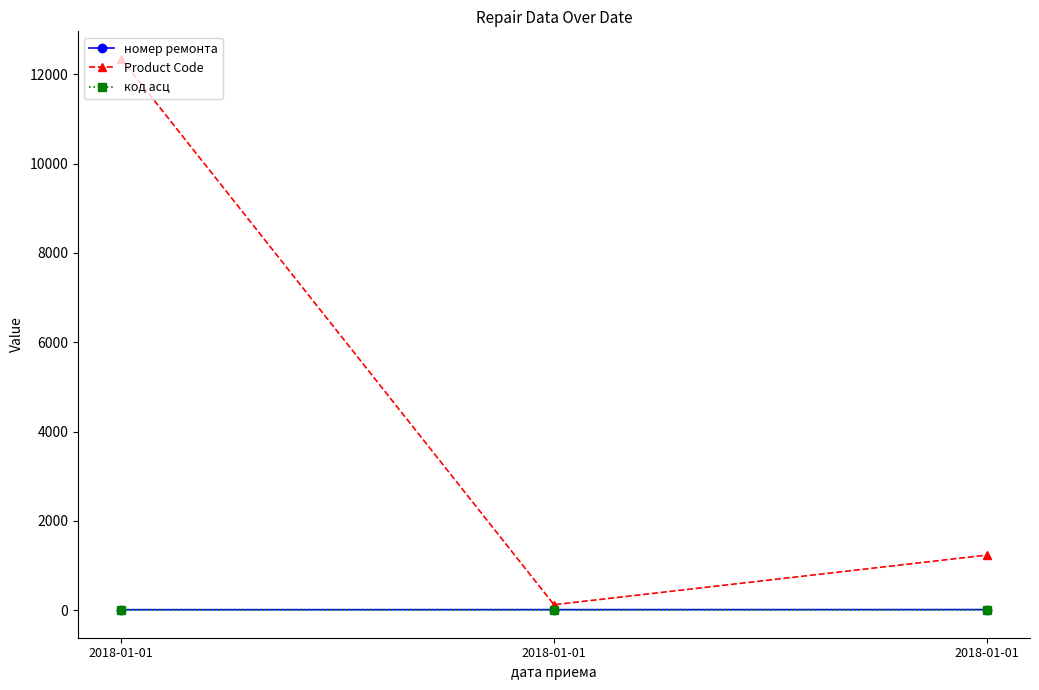

Which series has the widest spread of values?

Product Code